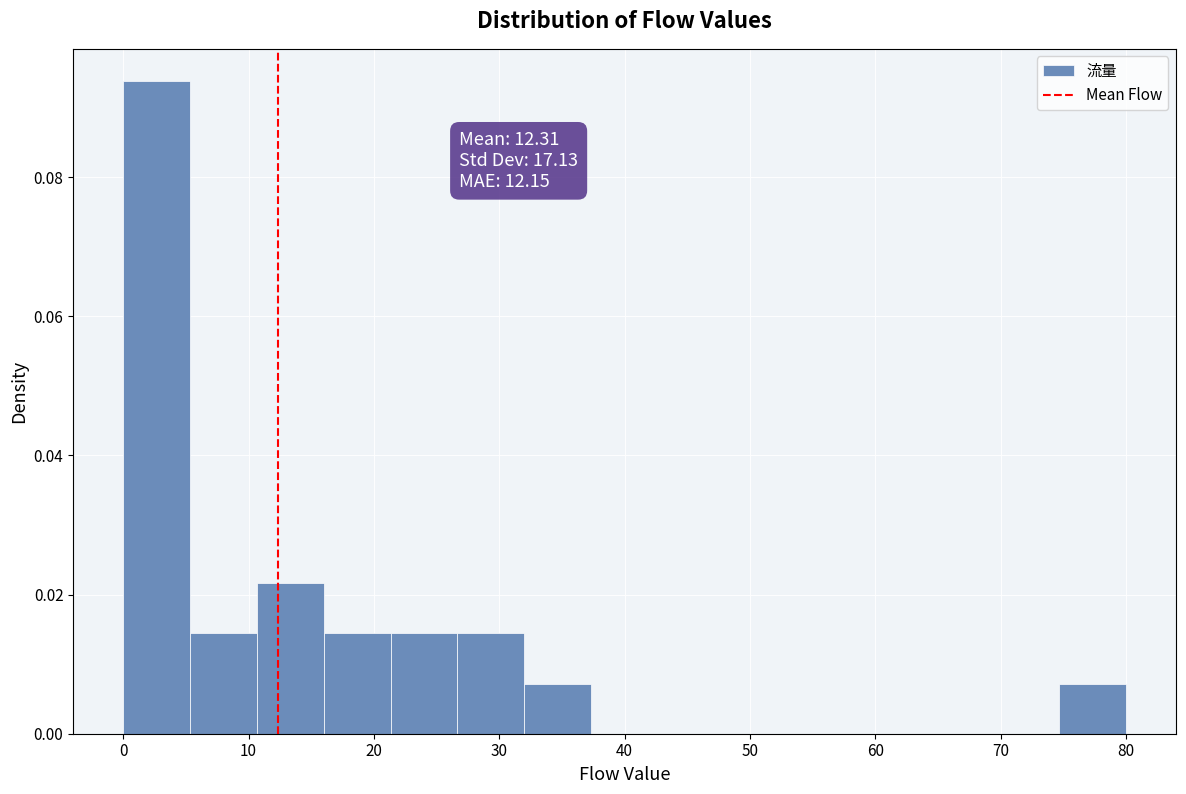

Over which range of the x-axis is the bar tallest?

0 to 5